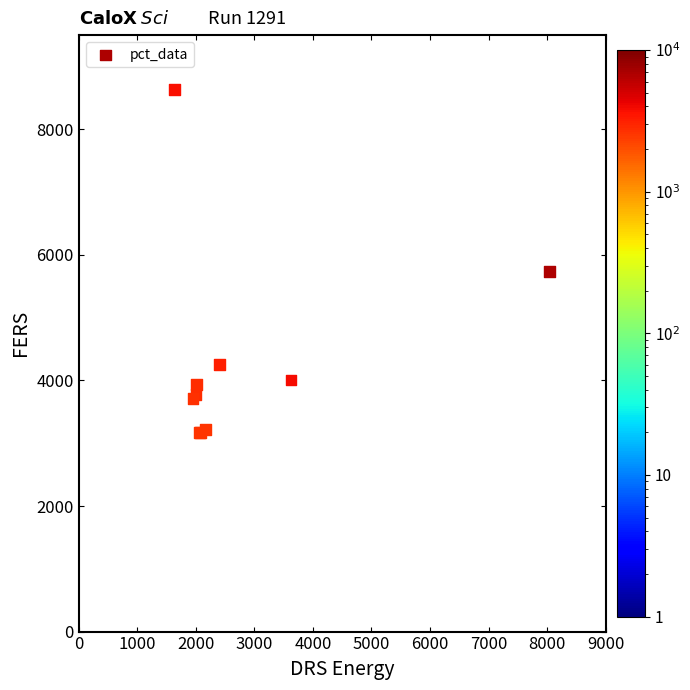

What Y value in the scatter plot is closest to 5903?

5731.5